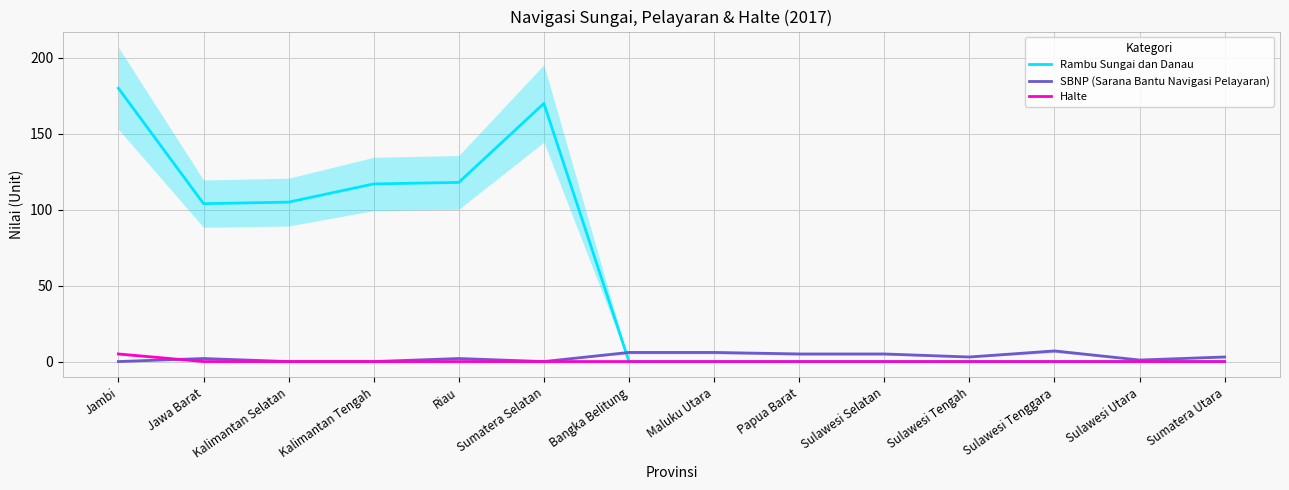

Reading right to left, what are all the values shown in this chart?

Rambu Sungai dan Danau: Sumatera Utara=0	Sulawesi Utara=0	Sulawesi Tenggara=0	Sulawesi Tengah=0	Sulawesi Selatan=0	Papua Barat=0	Maluku Utara=0	Bangka Belitung=0	Sumatera Selatan=170	Riau=118	Kalimantan Tengah=117	Kalimantan Selatan=105	Jawa Barat=104	Jambi=180
SBNP (Sarana Bantu Navigasi Pelayaran): Sumatera Utara=3	Sulawesi Utara=1	Sulawesi Tenggara=7	Sulawesi Tengah=3	Sulawesi Selatan=5	Papua Barat=5	Maluku Utara=6	Bangka Belitung=6	Sumatera Selatan=0	Riau=2	Kalimantan Tengah=0	Kalimantan Selatan=0	Jawa Barat=2	Jambi=0
Halte: Sumatera Utara=0	Sulawesi Utara=0	Sulawesi Tenggara=0	Sulawesi Tengah=0	Sulawesi Selatan=0	Papua Barat=0	Maluku Utara=0	Bangka Belitung=0	Sumatera Selatan=0	Riau=0	Kalimantan Tengah=0	Kalimantan Selatan=0	Jawa Barat=0	Jambi=5